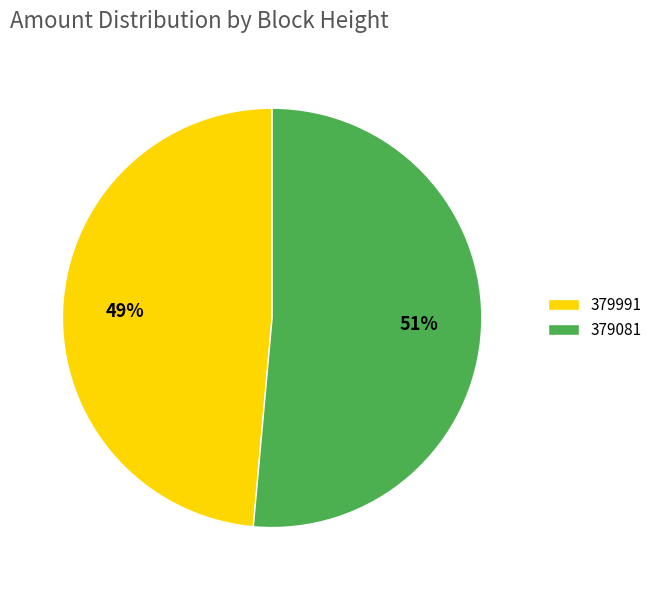

Between 379081 and 379991, which is larger?

379081